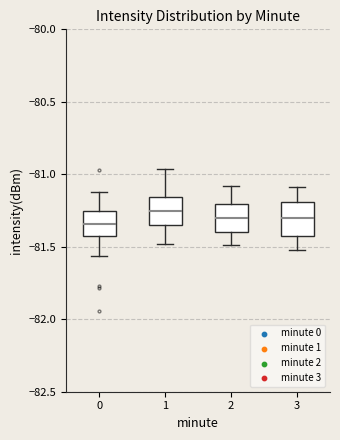

Where does the median line of the box at x = 1 sit on the y-axis? The values are not printed on the chart, so give them approximately, as read against the axis.

-81.25